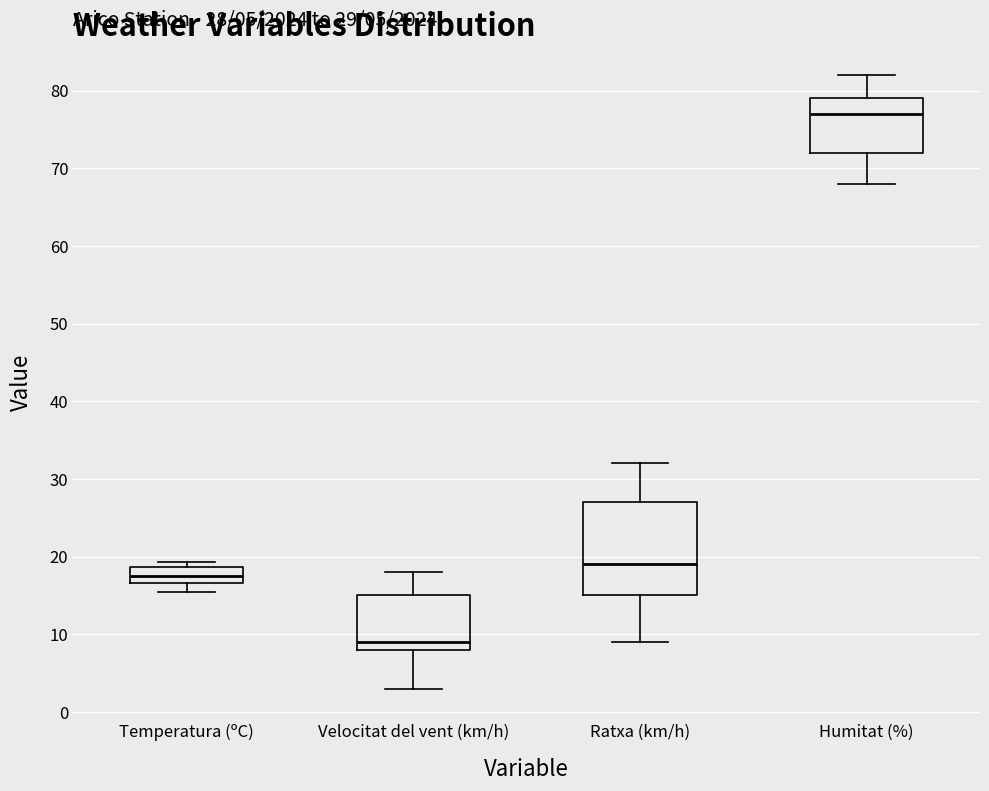

Which box is the tallest, from its lower edge to its upper edge?

Ratxa (km/h)